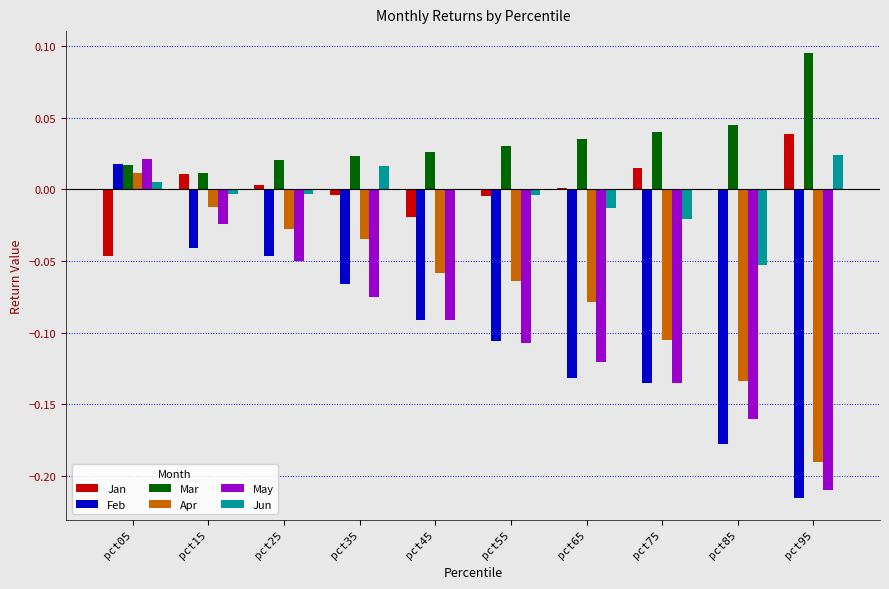

At which category is the sum across all series the highest?

pct05